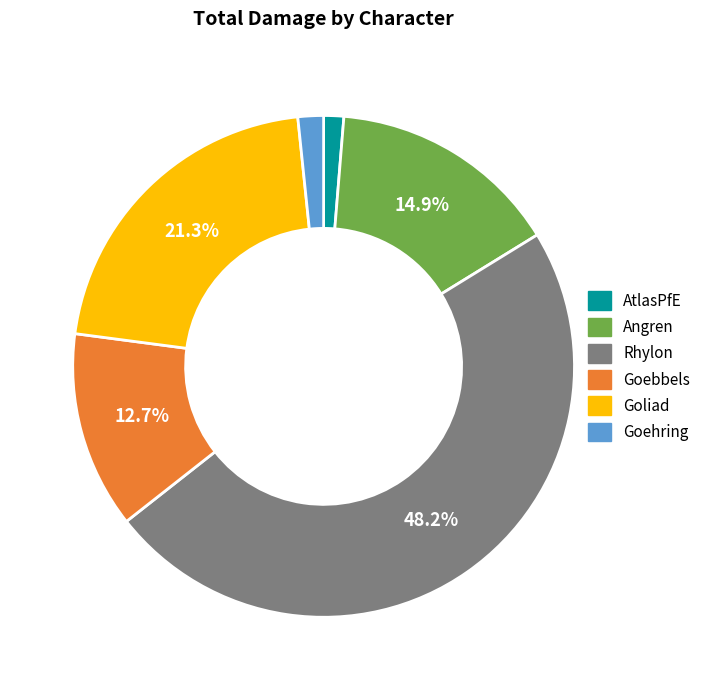

Does any single category account for the majority?

No